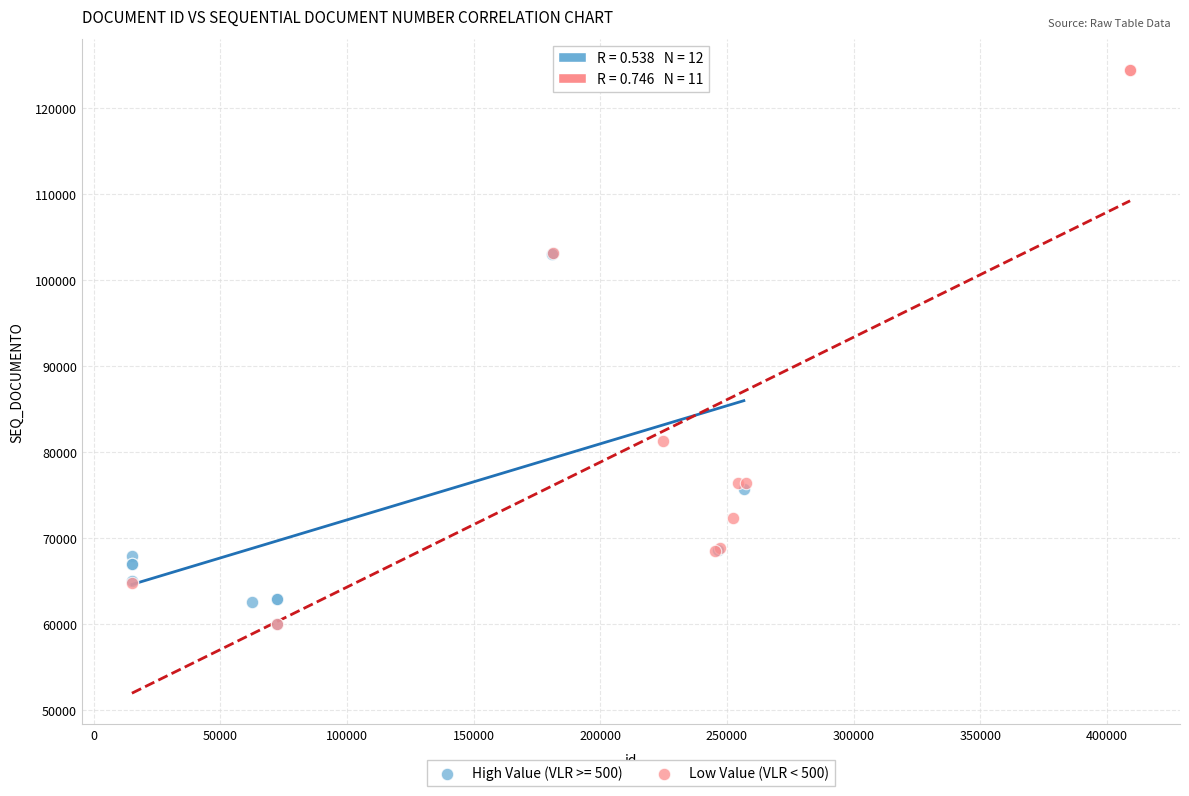

Which series has the widest spread of Y values?

Low Value (VLR < 500)